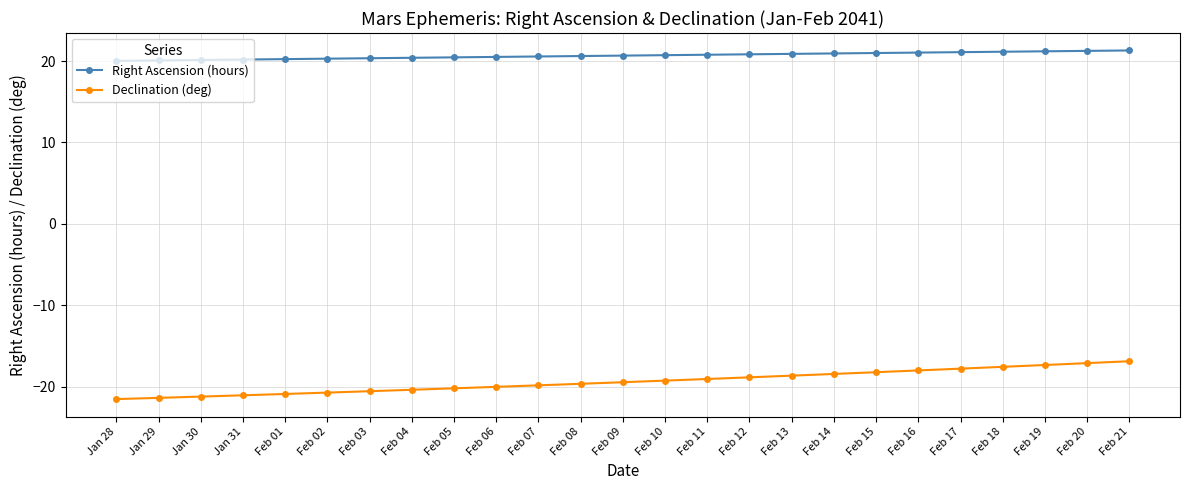

What is the total value across all series at Feb 18?

3.6